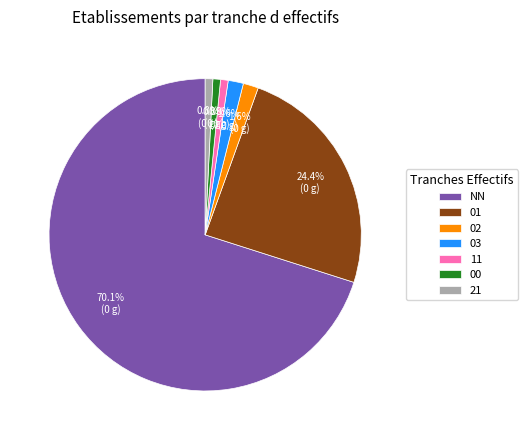

How much of the chart is everything except 03?

98.4%